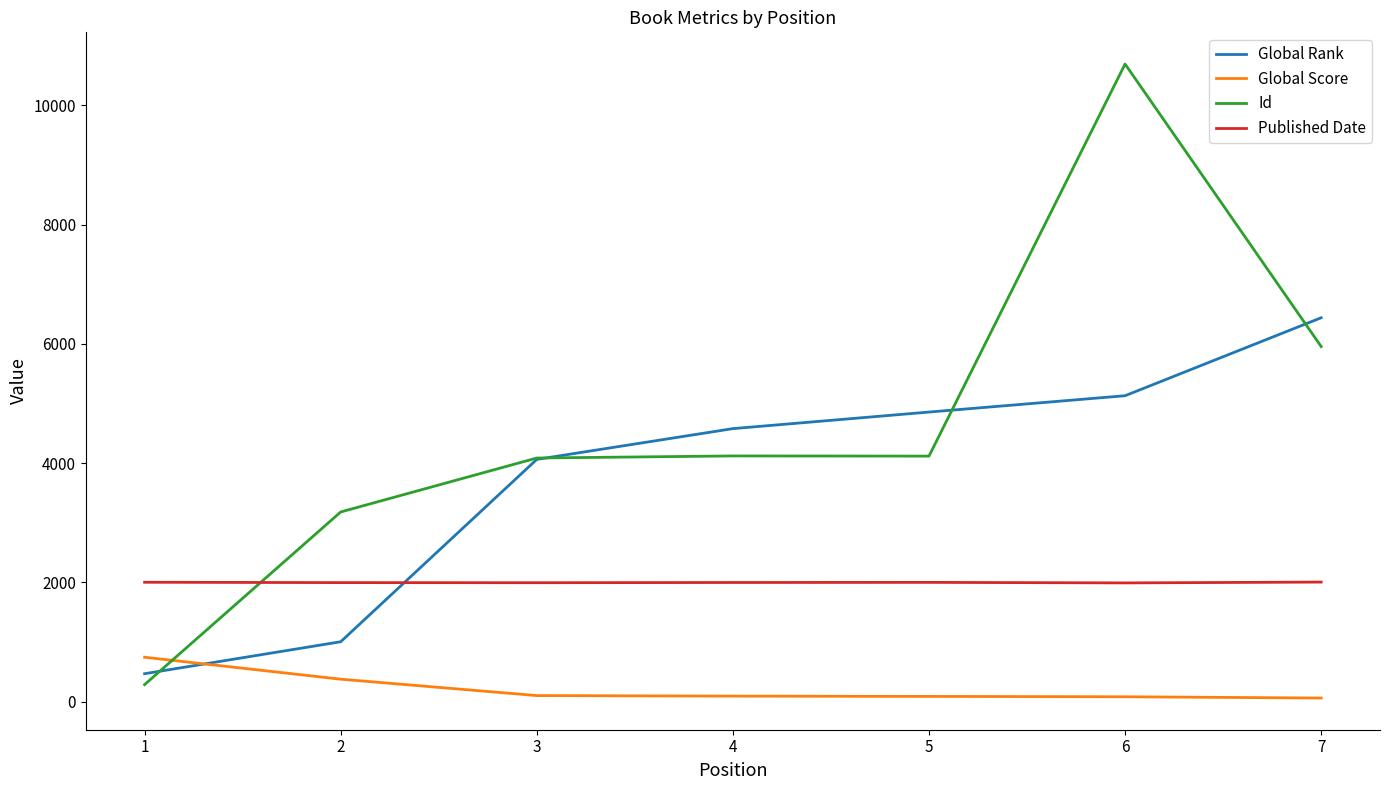

Where is Global Score nearest to the value 401?

2